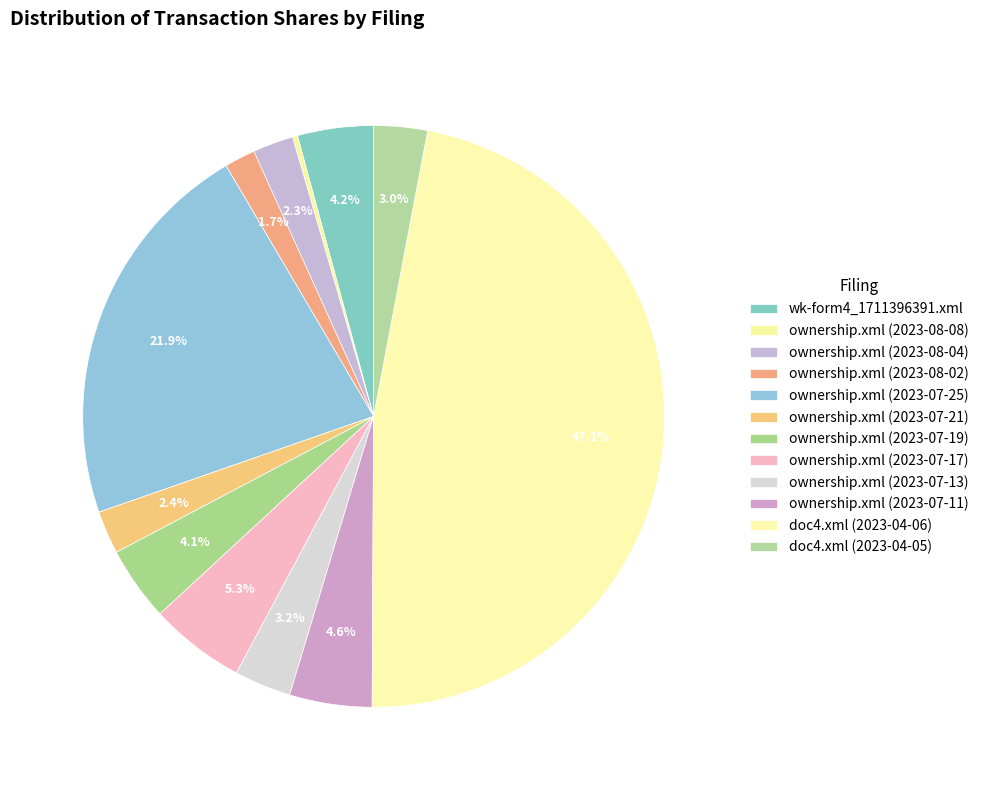

What percentage is the ownership.xml (2023-08-02) slice, to the nearest percent?

2%